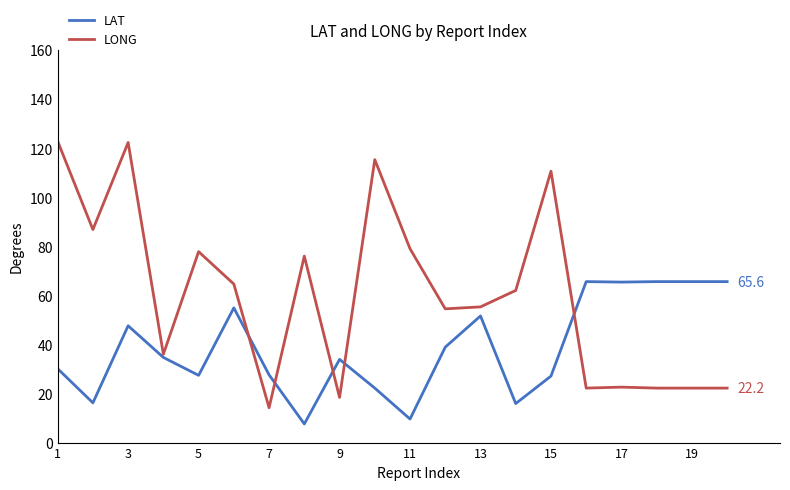

What is the maximum value for LAT?

65.6